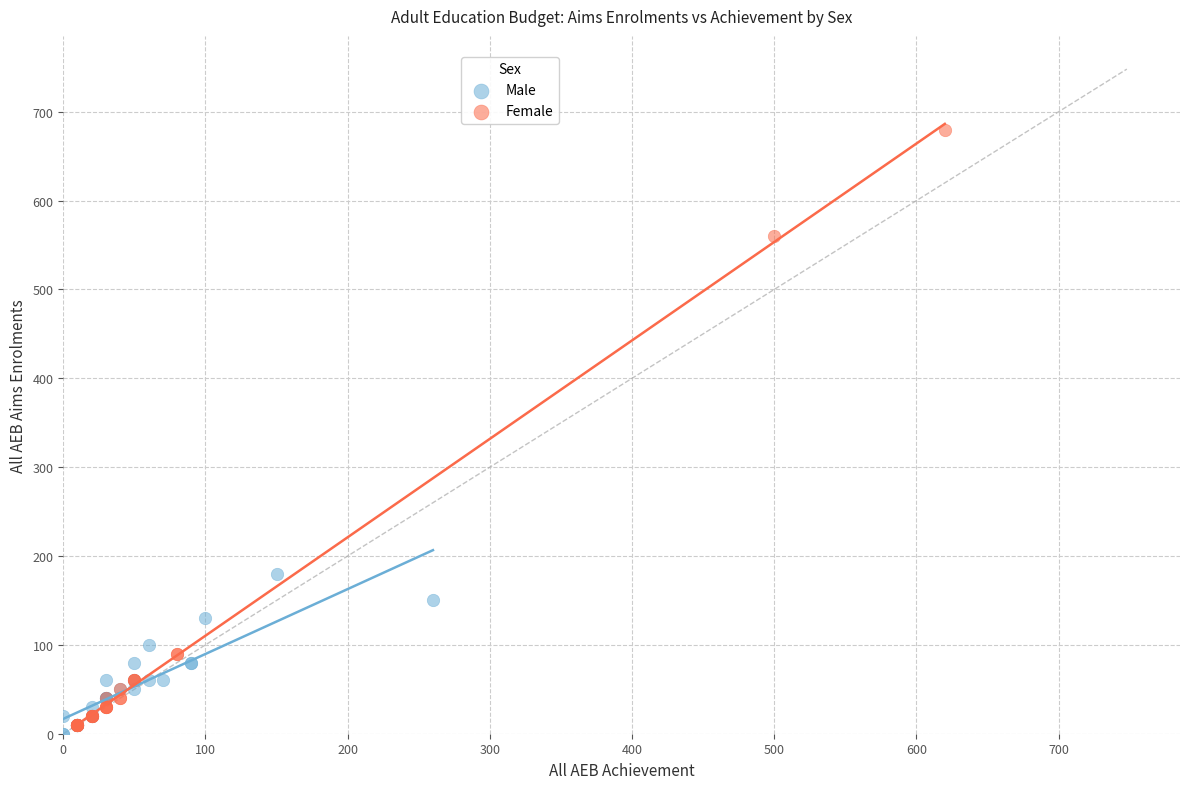

Which series contains the highest Y value?

Female